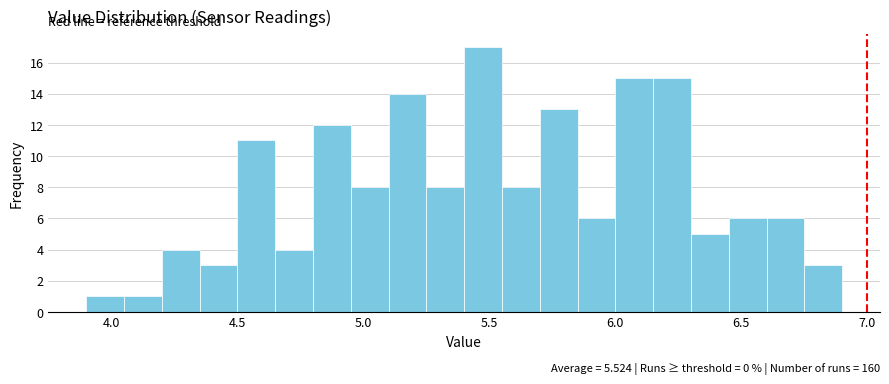

Around what value on the x-axis is the tallest bar? Give the approximate position of its centre, as read against the axis.

5.50